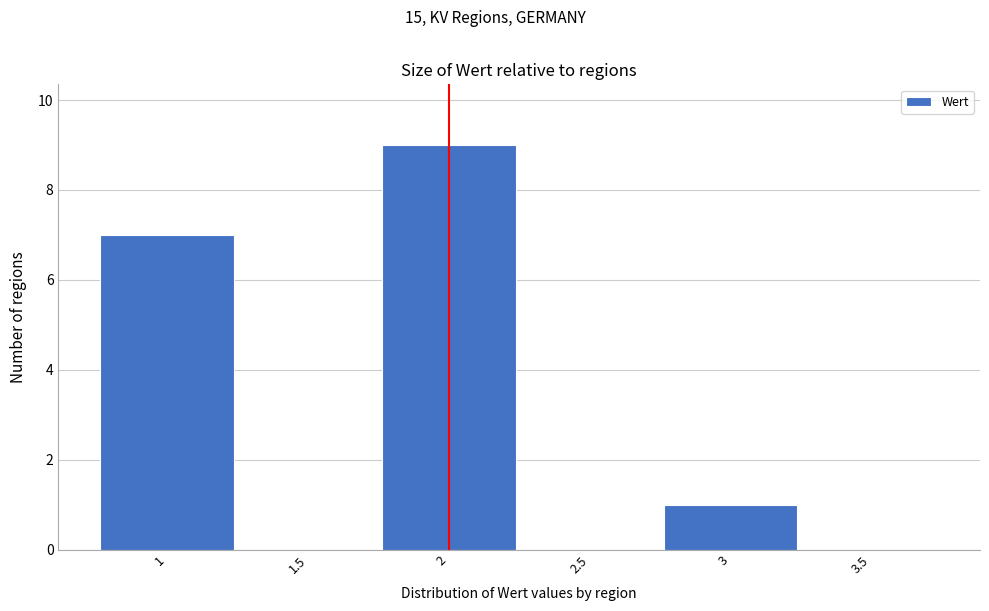

Reading left to right, list every bar in this chart as the range it spans on the x-axis followed by its height. The values are not printed on the chart, so give them approximately, as read against the axis.

0.75 to 1.25: 7
1.25 to 1.75: 0
1.75 to 2.25: 9
2.25 to 2.75: 0
2.75 to 3.25: 1
3.25 to 3.75: 0